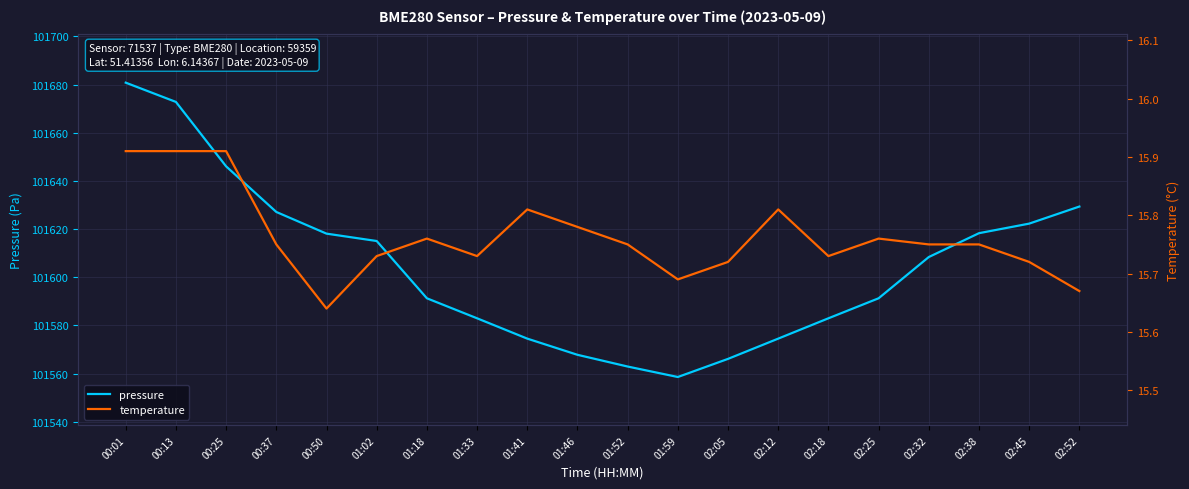

Reading left to right, list all the values displayed in this chart.

pressure: 00:01=101680.8	00:13=101672.8	00:25=101646.0	00:37=101627.1	00:50=101618.1	01:02=101615.0	01:18=101591.2	01:33=101582.9	01:41=101574.5	01:46=101567.8	01:52=101562.9	01:59=101558.6	02:05=101566.1	02:12=101574.5	02:18=101582.9	02:25=101591.2	02:32=101608.4	02:38=101618.3	02:45=101622.2	02:52=101629.3
temperature: 00:01=15.9	00:13=15.9	00:25=15.9	00:37=15.8	00:50=15.6	01:02=15.7	01:18=15.8	01:33=15.7	01:41=15.8	01:46=15.8	01:52=15.8	01:59=15.7	02:05=15.7	02:12=15.8	02:18=15.7	02:25=15.8	02:32=15.8	02:38=15.8	02:45=15.7	02:52=15.7